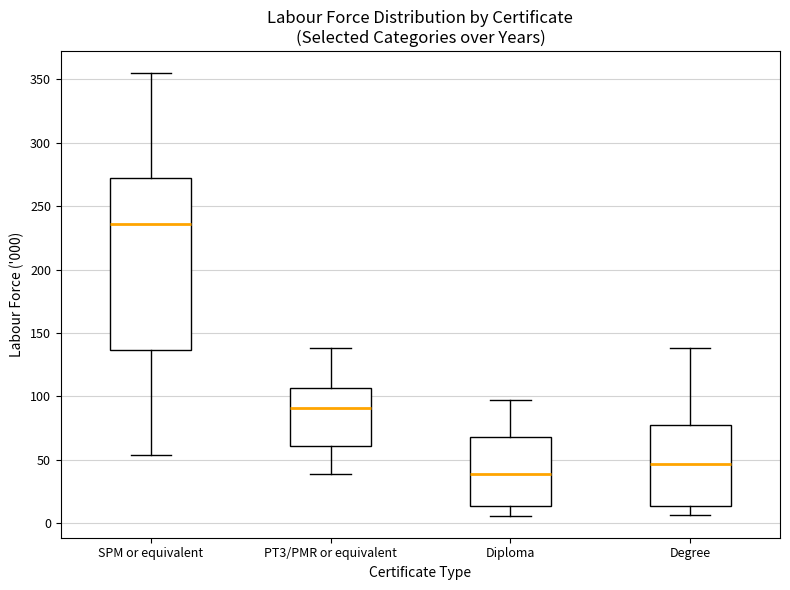

Which box's median line is the highest?

SPM or equivalent